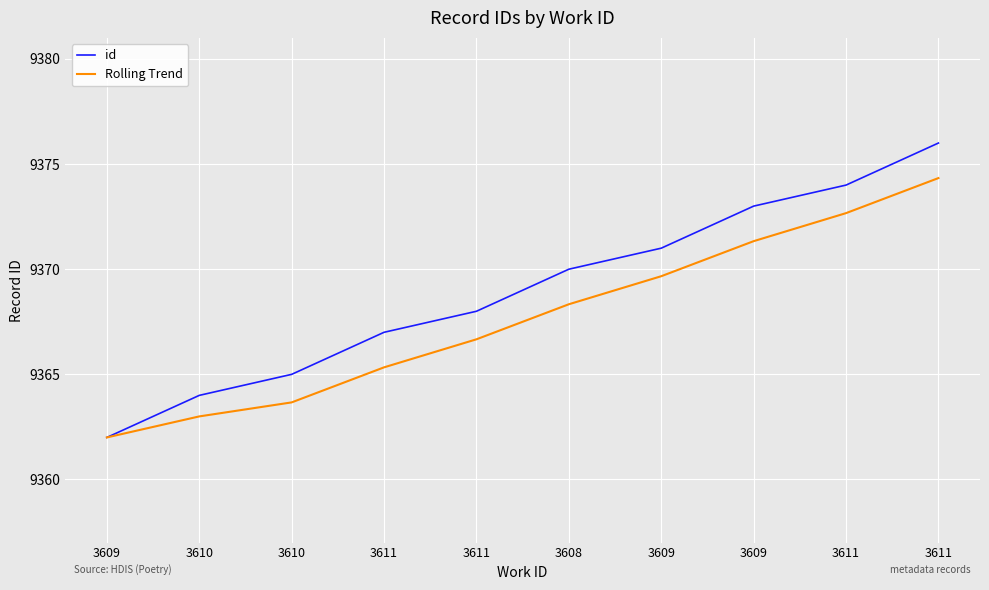

What is the spread (max minus min) of values at 3610?

1.0